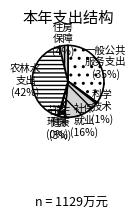

Which category has the smallest portion of the pie?

节能环保支出